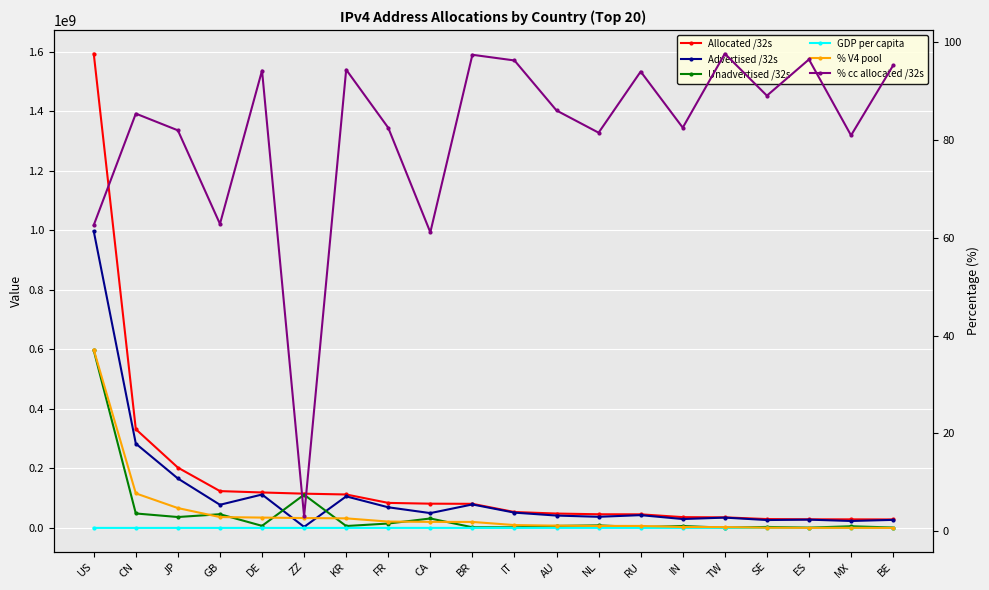

Reading right to left, extract all data points from this chart.

Allocated /32s: BE=28376448.0	MX=28777984.0	ES=28832064.0	SE=29717416.0	TW=35458816.0	IN=36184064.0	RU=45637120.0	NL=45845728.0	AU=48251392.0	IT=53354048.0	BR=80905216.0	CA=81425408.0	FR=84048688.0	KR=112310272.0	ZZ=115051416.0	DE=119102240.0	GB=123681064.0	JP=202592000.0	CN=331664640.0	US=1593214208.0
Advertised /32s: BE=27019008.0	MX=23286272.0	ES=27809024.0	SE=26461824.0	TW=34617600.0	IN=29853504.0	RU=42883840.0	NL=37348896.0	AU=41502524.0	IT=51346432.0	BR=78803968.0	CA=49749504.0	FR=69317376.0	KR=105977952.0	ZZ=3458304.0	DE=112167168.0	GB=77679492.0	JP=166018112.0	CN=283132928.0	US=996801312.0
Unadvertised /32s: BE=1357440.0	MX=5491712.0	ES=1023040.0	SE=3255592.0	TW=841216.0	IN=6330560.0	RU=2753280.0	NL=8496832.0	AU=6748868.0	IT=2007616.0	BR=2101248.0	CA=31675904.0	FR=14731312.0	KR=6332320.0	ZZ=111593112.0	DE=6935072.0	GB=46001572.0	JP=36573888.0	CN=48531712.0	US=596412896.0
GDP per capita: BE=45489.0	MX=10142.0	ES=28775.0	SE=57891.0	TW=39600.0	IN=1474.0	RU=14722.0	NL=47569.0	AU=65696.0	IT=33866.0	BR=11081.0	CA=51236.0	FR=42229.0	KR=33200.0	ZZ=0.0	DE=44002.0	GB=39634.0	JP=38594.0	CN=6615.0	US=51927.0
% V4 pool: BE=0.7	MX=0.7	ES=0.7	SE=0.7	TW=0.8	IN=0.8	RU=1.1	NL=1.1	AU=1.1	IT=1.2	BR=1.9	CA=1.9	FR=2.0	KR=2.6	ZZ=2.7	DE=2.8	GB=2.9	JP=4.7	CN=7.7	US=37.1
% cc allocated /32s: BE=95.2	MX=80.9	ES=96.5	SE=89.0	TW=97.6	IN=82.5	RU=94.0	NL=81.5	AU=86.0	IT=96.2	BR=97.4	CA=61.1	FR=82.5	KR=94.4	ZZ=3.0	DE=94.2	GB=62.8	JP=82.0	CN=85.4	US=62.6